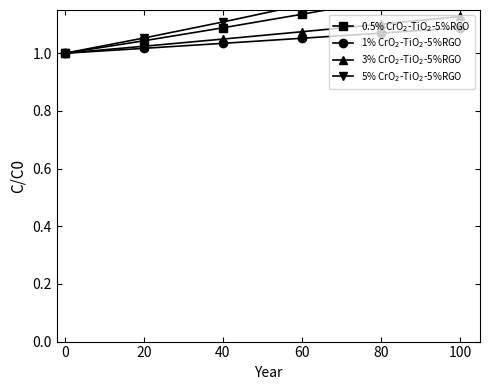

How many values in the 0.5% CrO$_2$-TiO$_2$-5%RGO series exceed 1?

5